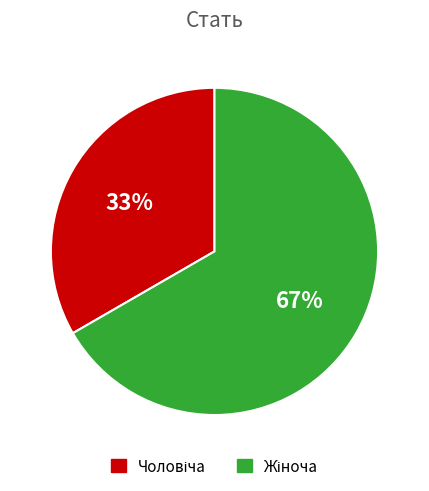

Is there any slice that represents more than half of the pie?

Yes